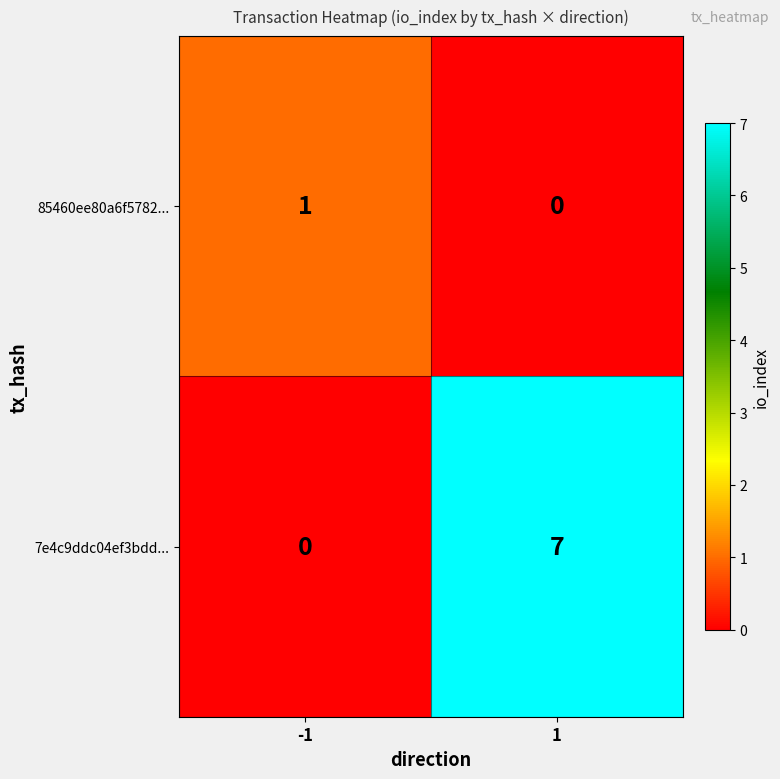

True or false: 85460ee80a6f5782... has a value of 0 at 1.

True